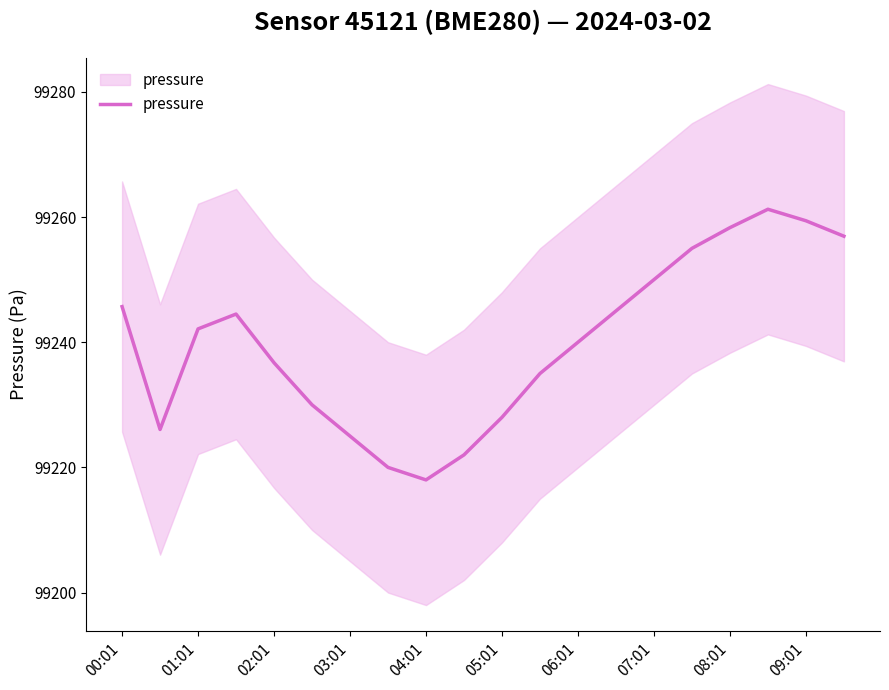

Reading right to left, transcribe all the data shown in this chart.

99256.9	99259.4	99261.2	99258.3	99255.0	99250.0	99245.0	99240.0	99235.0	99228.0	99222.0	99218.0	99220.0	99225.0	99230.0	99236.7	99244.5	99242.1	99226.1	99245.7